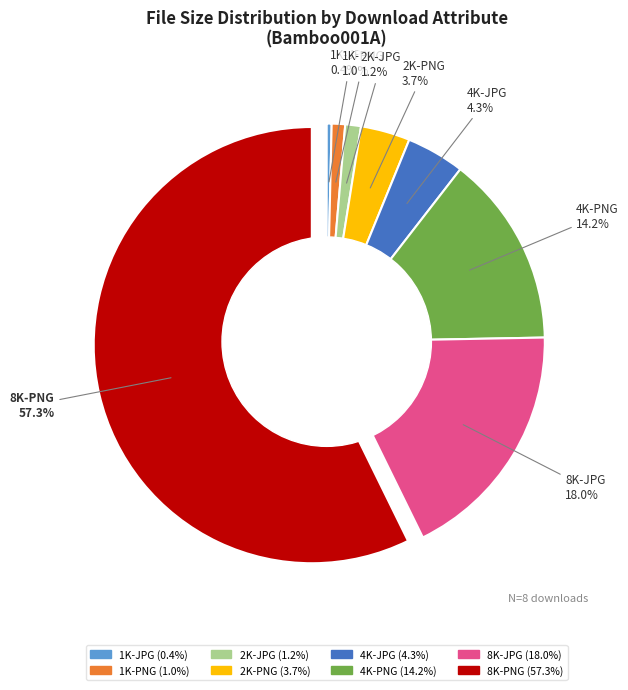

What percentage is NOT represented by 2K-JPG?

98.8%